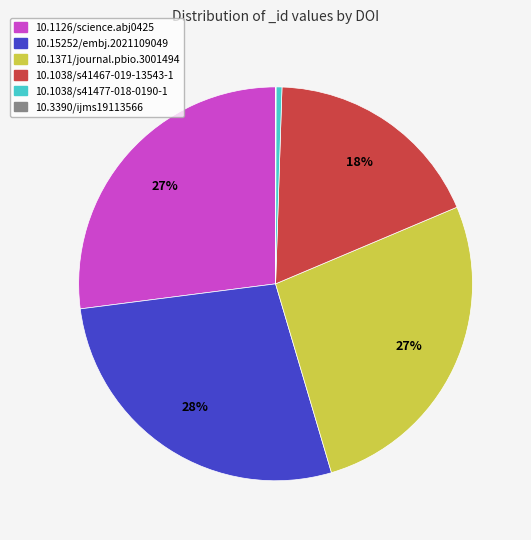

The 10.1038/s41477-018-0190-1 slice represents 0% of the pie. True or false?

True